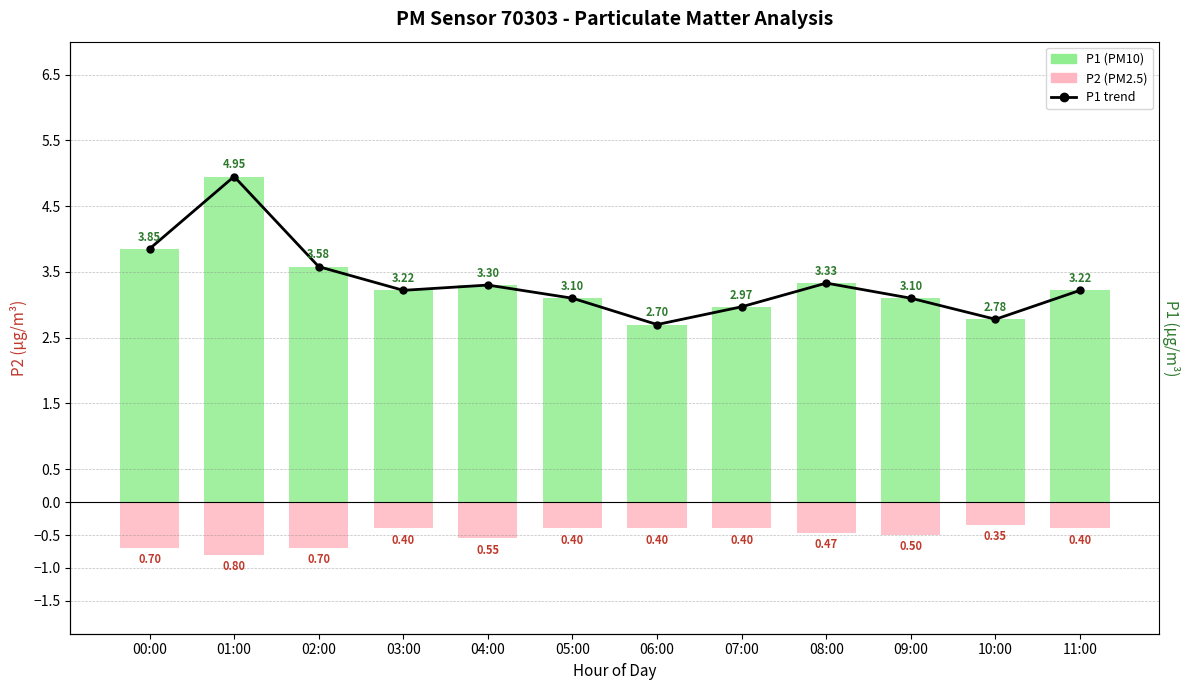

Reading left to right, transcribe all the data shown in this chart.

P1 trend: 3.9	5.0	3.6	3.2	3.3	3.1	2.7	3.0	3.3	3.1	2.8	3.2
P1: 3.9	5.0	3.6	3.2	3.3	3.1	2.7	3.0	3.3	3.1	2.8	3.2
P2: -0.7	-0.8	-0.7	-0.4	-0.6	-0.4	-0.4	-0.4	-0.5	-0.5	-0.3	-0.4